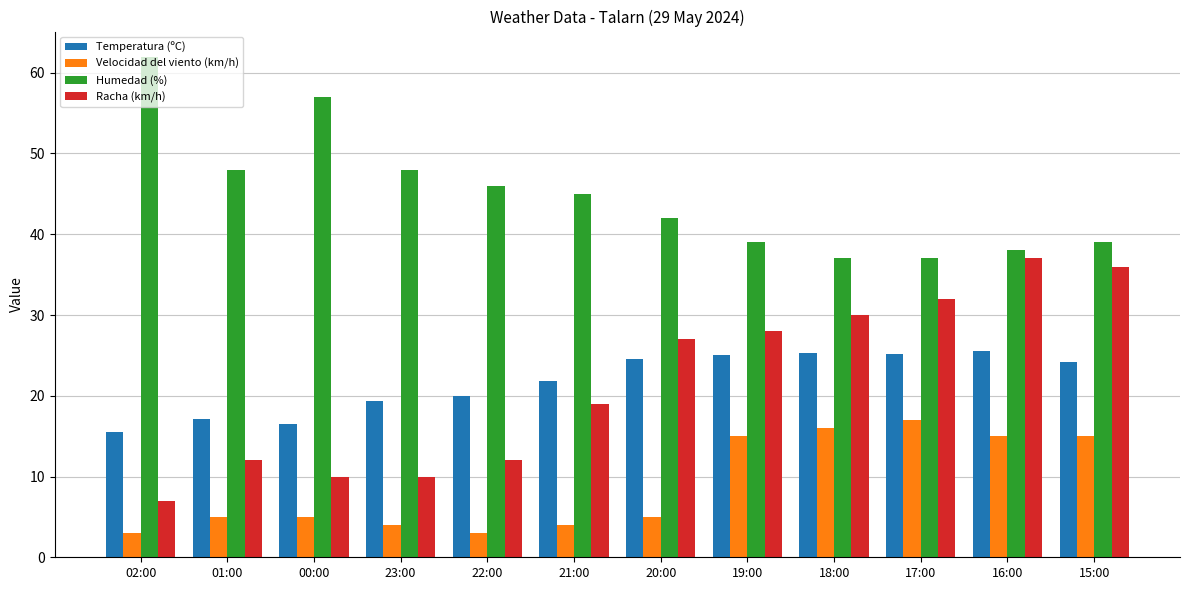

Which series has the largest total across all categories?

Humedad (%)